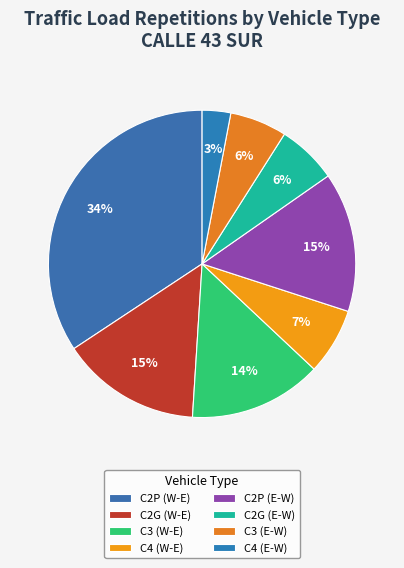

Approximately how many times larger is the value at C4 (W-E) compared to C2P (E-W)?

0.5